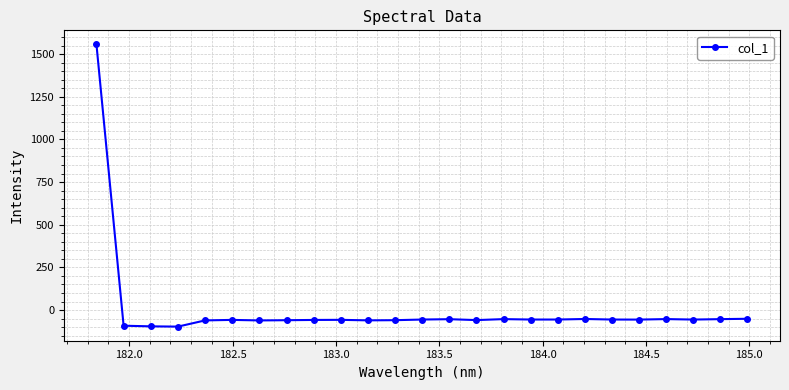

What is the average value?

3.7